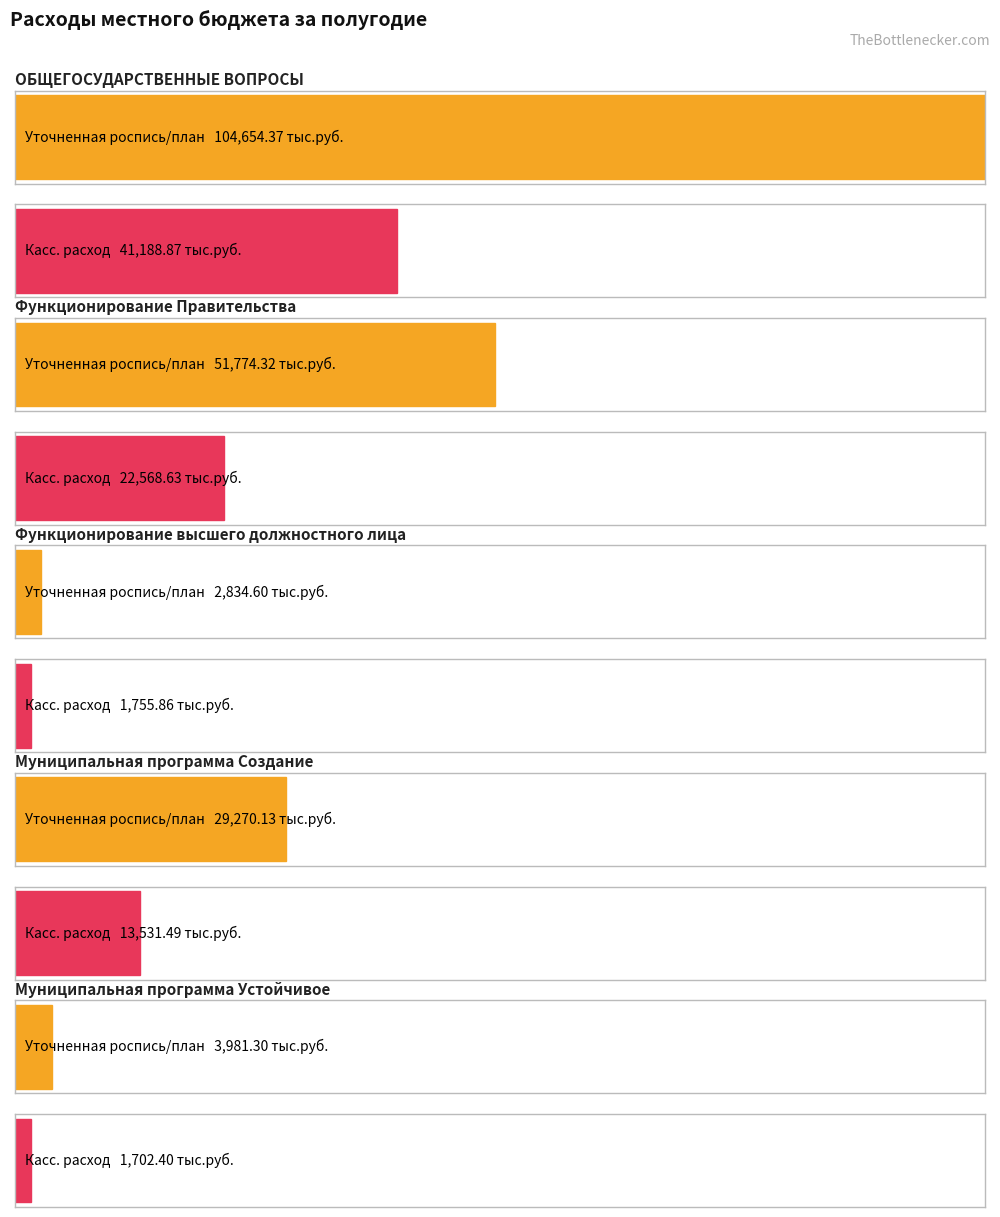

What is the difference between the maximum and minimum values in the Уточненная роспись/план series?

101819.8